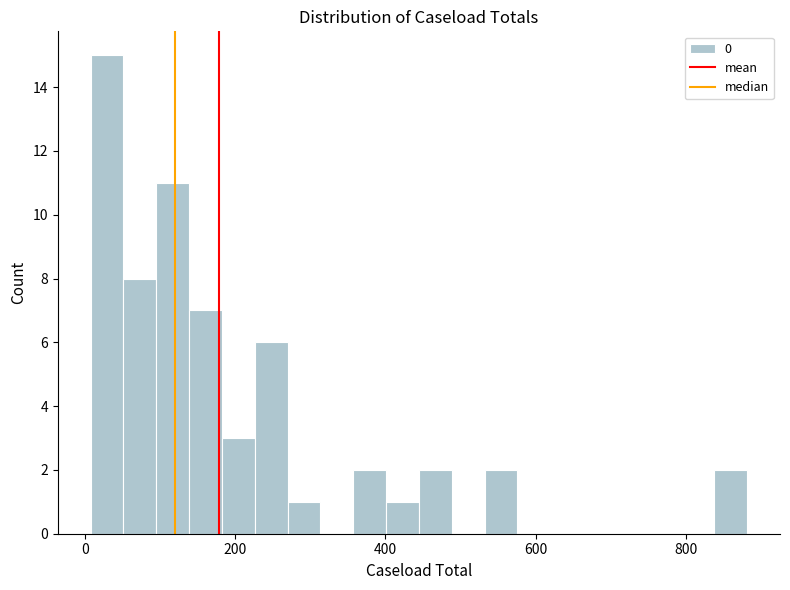

Read against the x-axis, roughly where is the centre of the tallest bar?

20